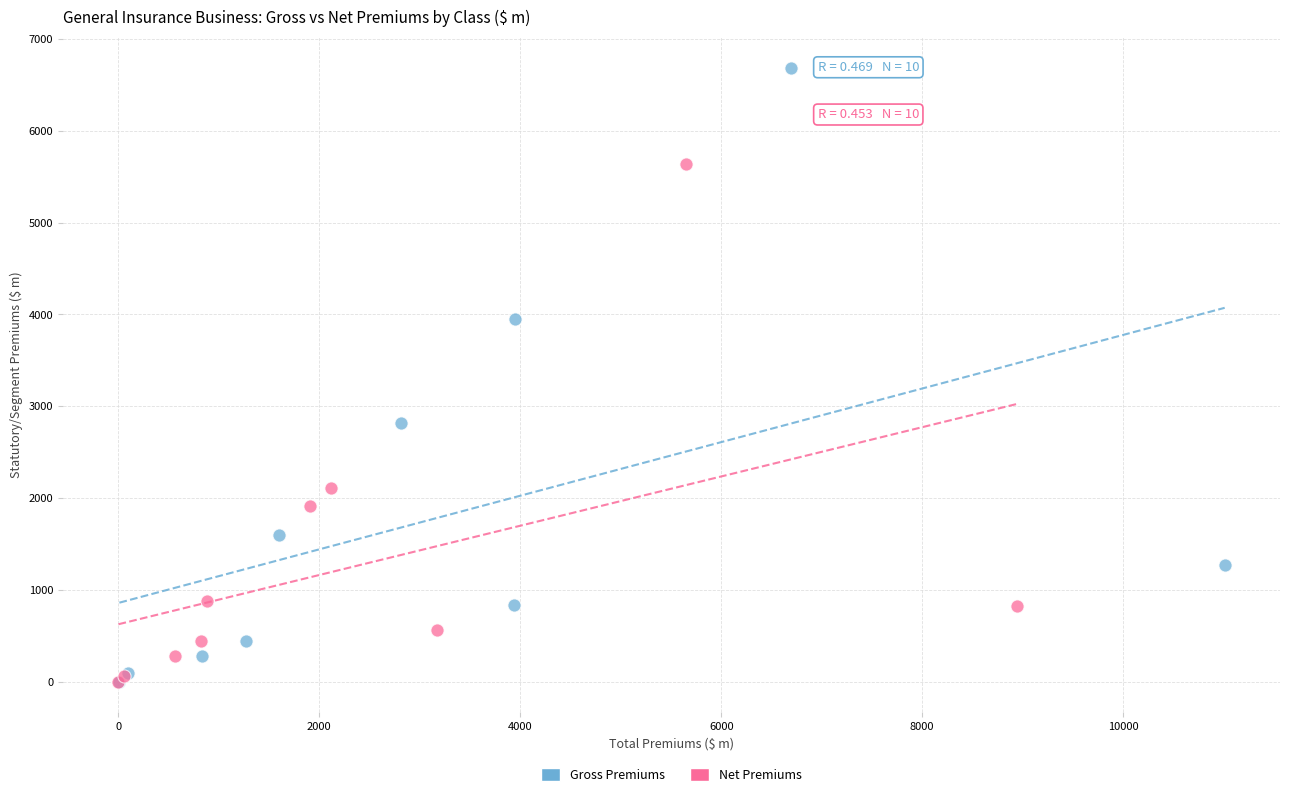

Which series has the widest spread of Y values?

Gross Premiums